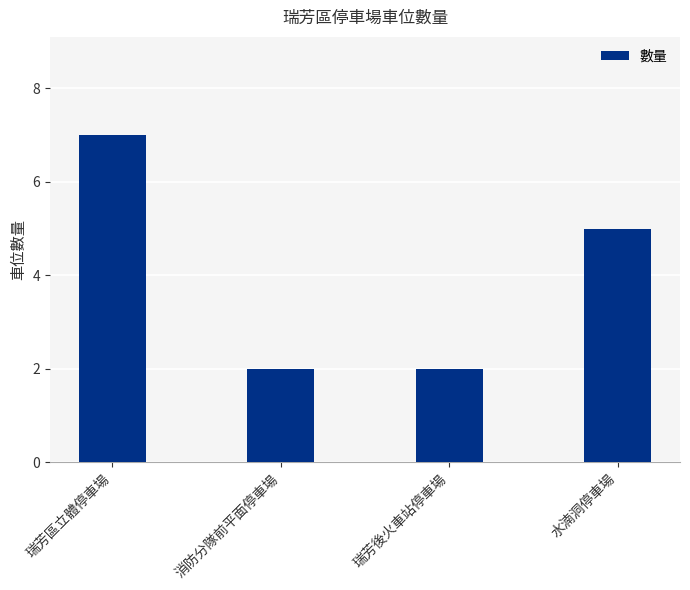

What is the maximum value shown in the chart?

7